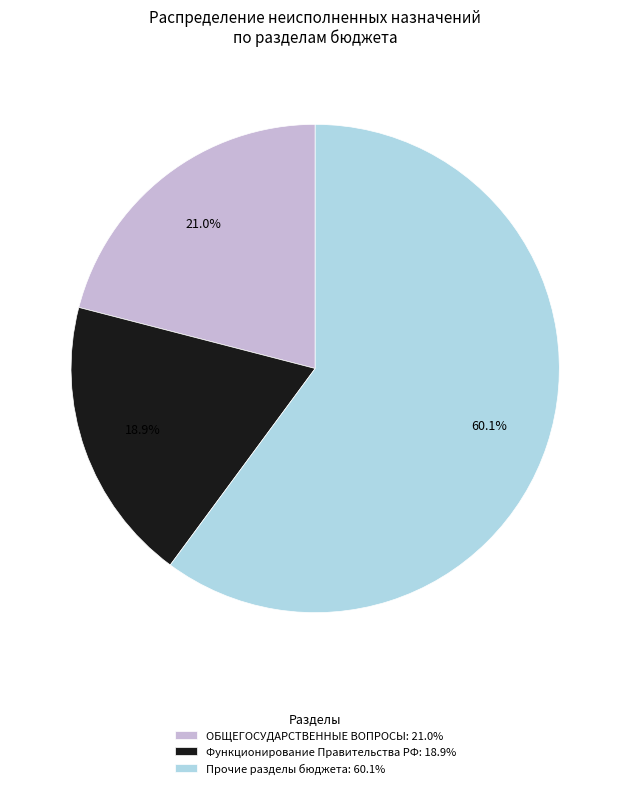

Rank the categories by value from highest to lowest.

Прочие разделы бюджета: 60.1%, ОБЩЕГОСУДАРСТВЕННЫЕ ВОПРОСЫ: 21.0%, Функционирование Правительства РФ: 18.9%